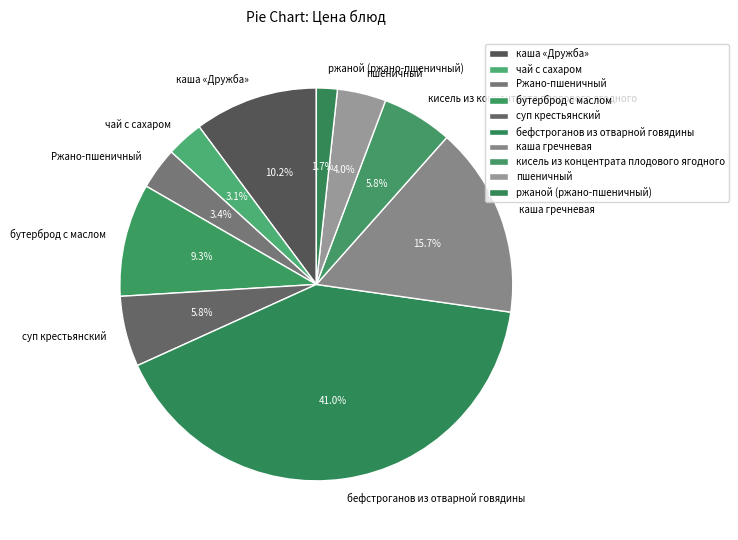

What percentage do каша «Дружба» and пшеничный together represent?

14.2%